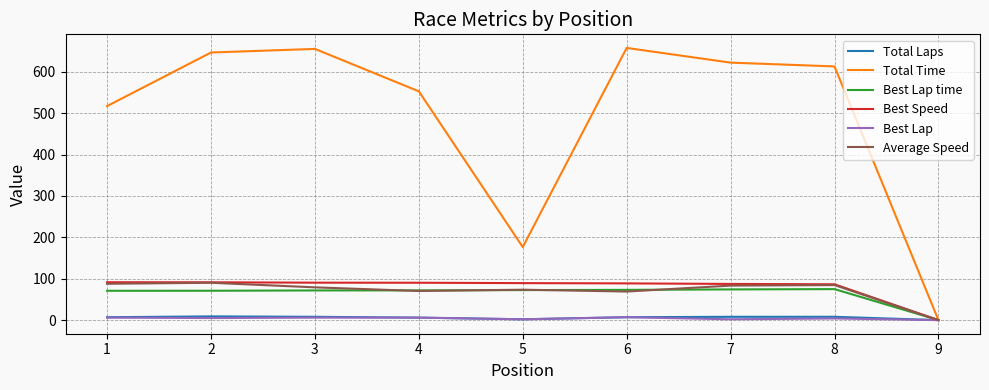

How many series are shown in this chart?

6